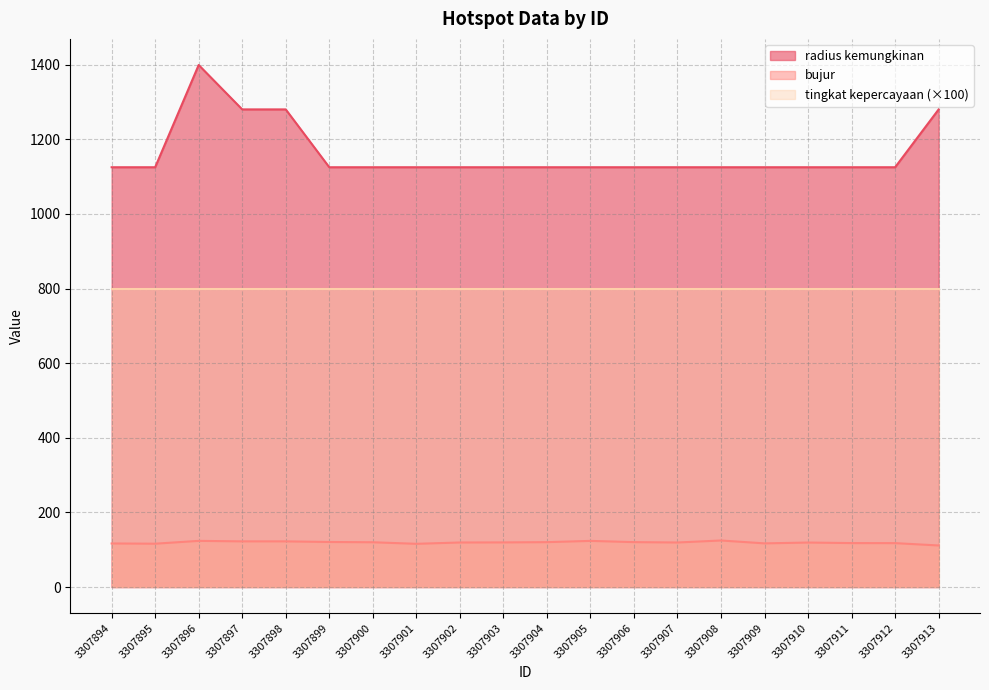

Is it true that radius kemungkinan equals 1125.0 at 3307911?

True